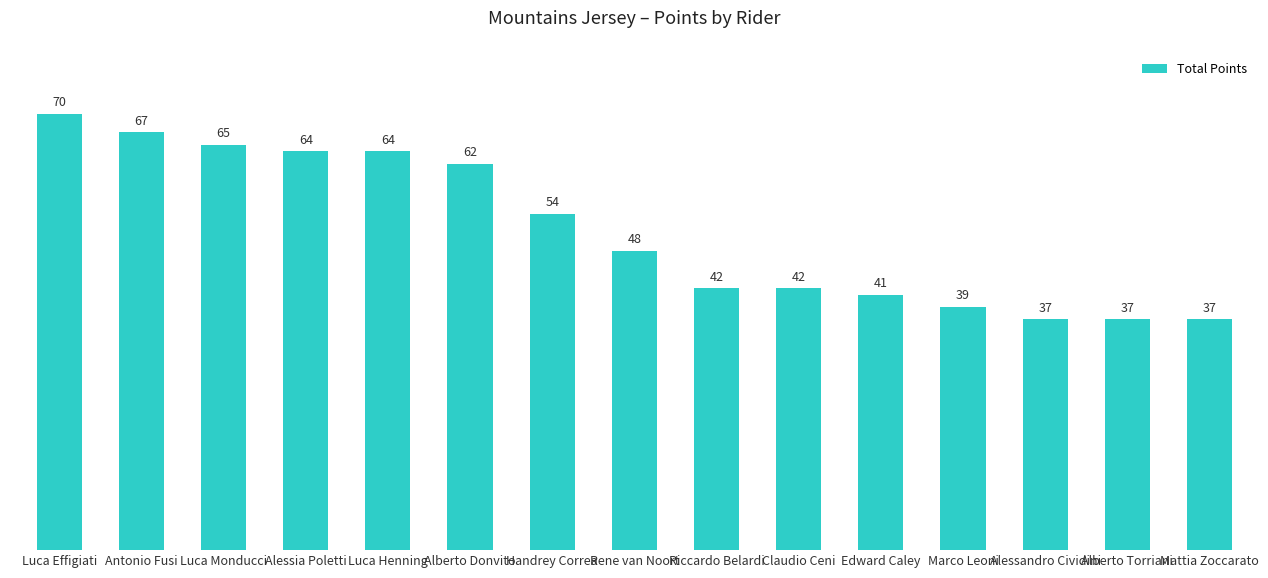

The chart shows a value of 48 at Rene van Noort. True or false?

True